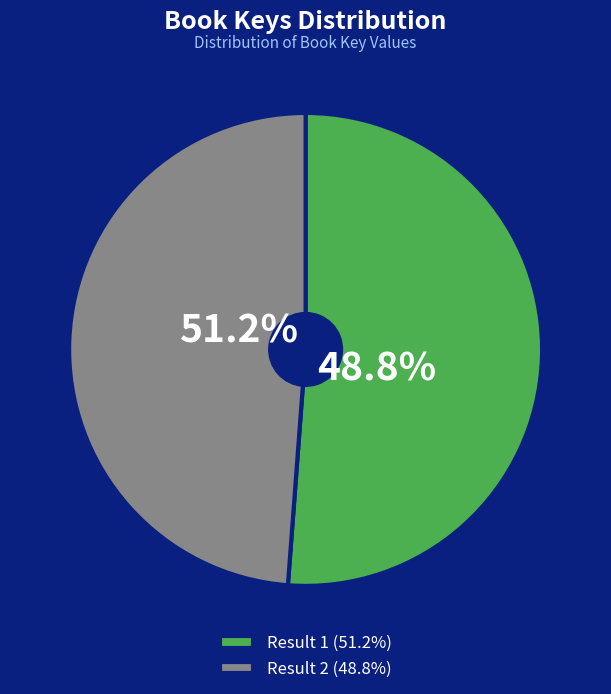

Combined, do Result 1 and Result 2 account for over 50%?

Yes